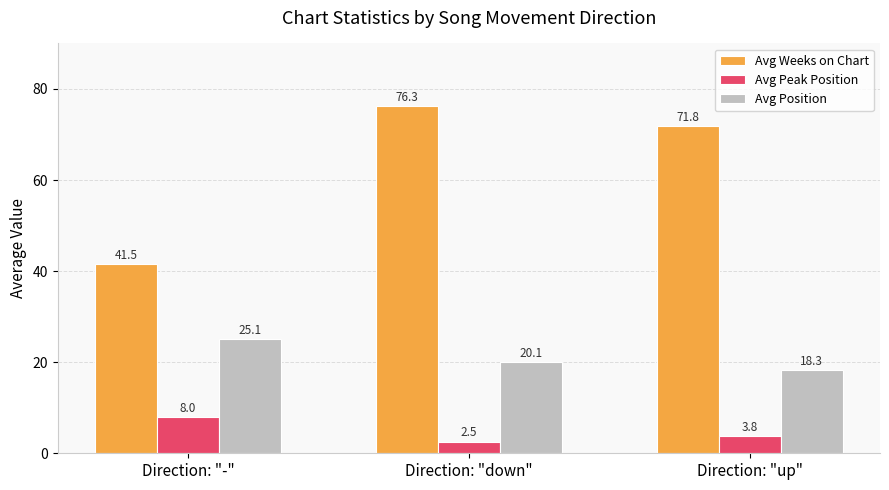

What is the difference between the highest and lowest values at Direction: "-"?

33.5